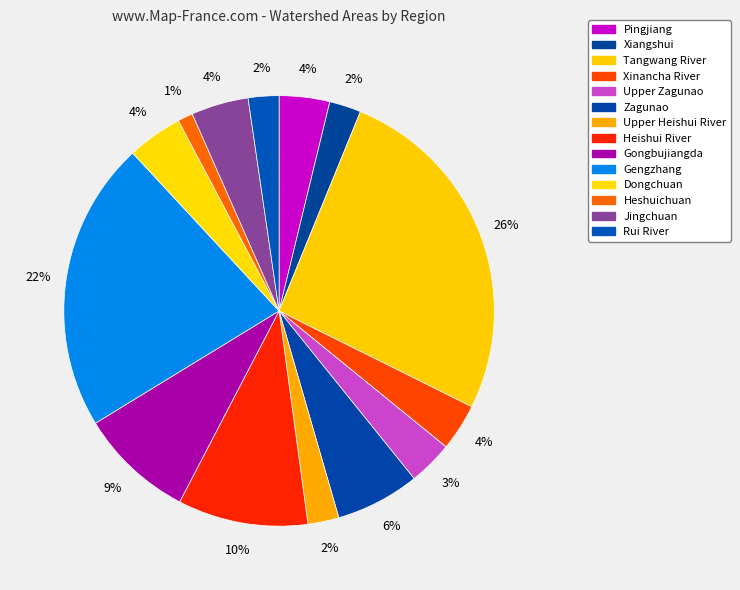

To the nearest percent, what portion does Rui River represent?

2%